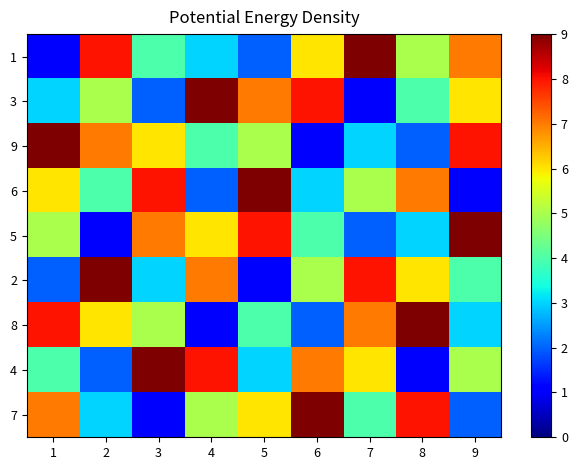

Reading left to right, what are all the values shown in this chart?

1: 1=1	2=8	3=4	4=3	5=2	6=6	7=9	8=5	9=7
3: 1=3	2=5	3=2	4=9	5=7	6=8	7=1	8=4	9=6
9: 1=9	2=7	3=6	4=4	5=5	6=1	7=3	8=2	9=8
6: 1=6	2=4	3=8	4=2	5=9	6=3	7=5	8=7	9=1
5: 1=5	2=1	3=7	4=6	5=8	6=4	7=2	8=3	9=9
2: 1=2	2=9	3=3	4=7	5=1	6=5	7=8	8=6	9=4
8: 1=8	2=6	3=5	4=1	5=4	6=2	7=7	8=9	9=3
4: 1=4	2=2	3=9	4=8	5=3	6=7	7=6	8=1	9=5
7: 1=7	2=3	3=1	4=5	5=6	6=9	7=4	8=8	9=2